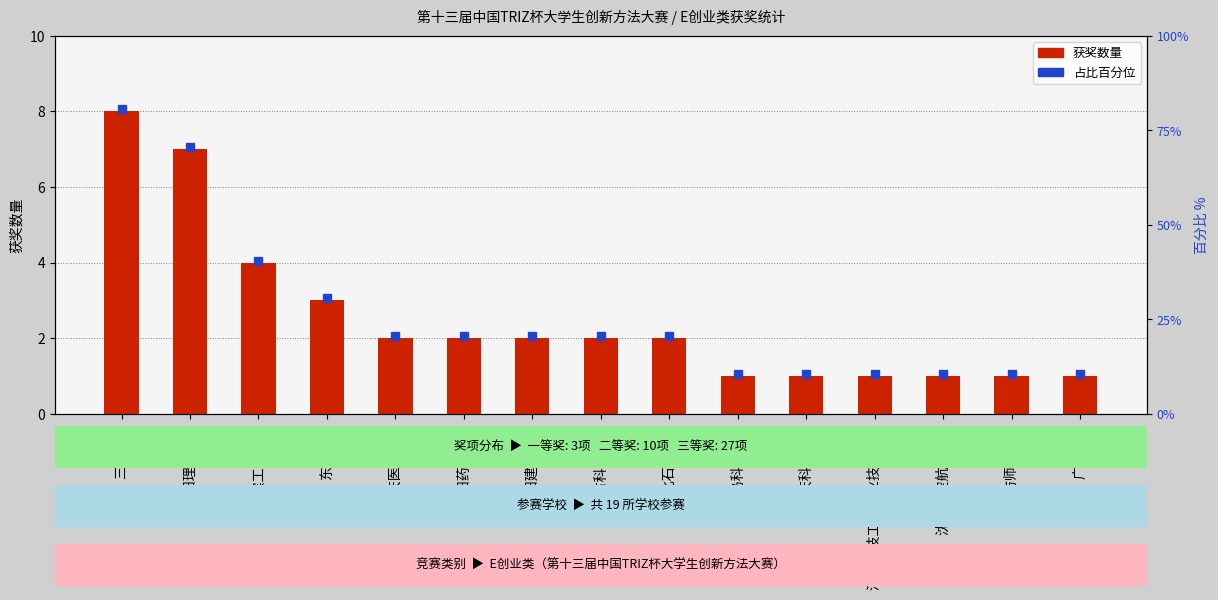

What position from the left is 东北石油大学?

9